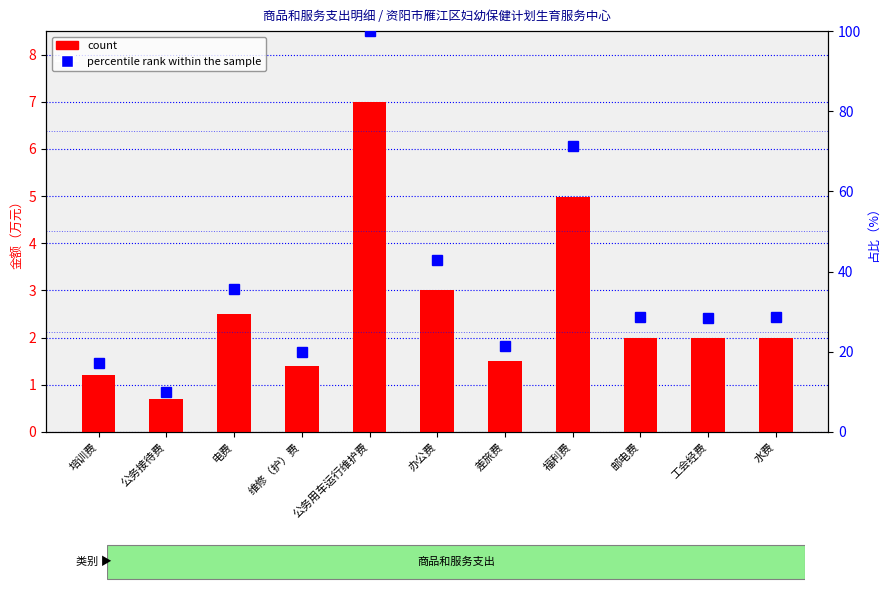

What is the label of the 4th bar from the left?

维修（护）费